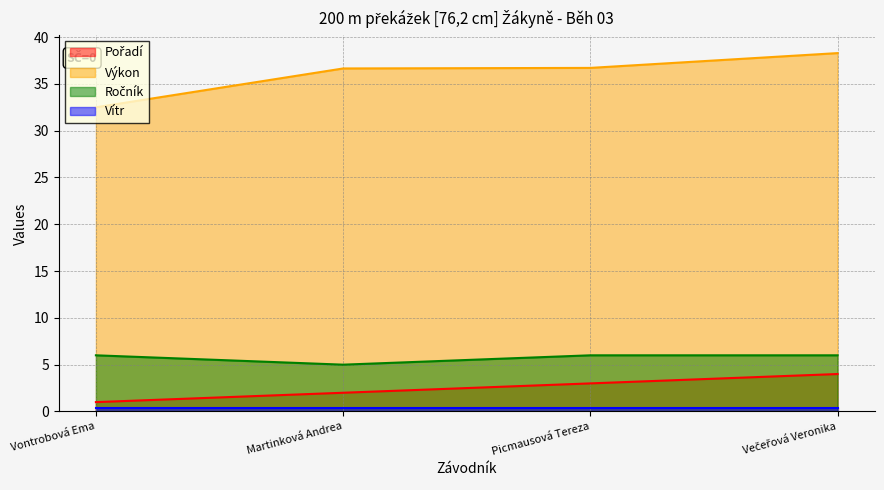

What is the maximum value shown in the chart?

38.3